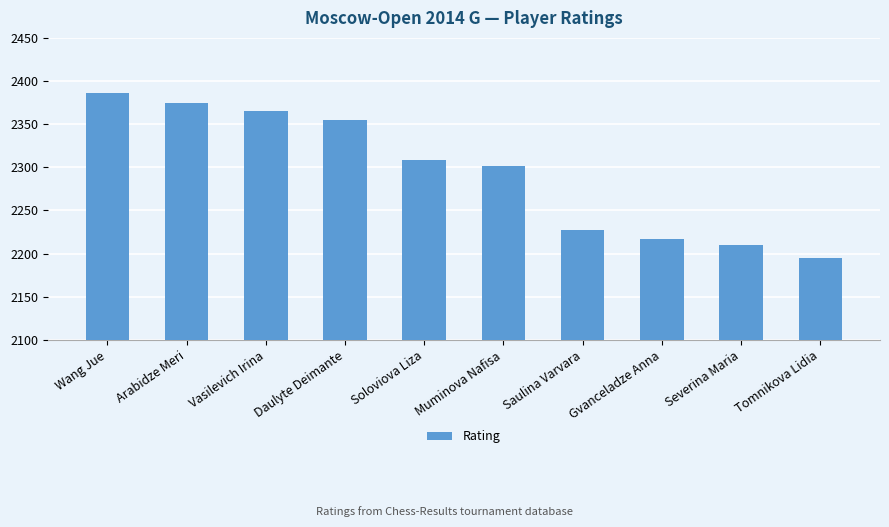

What is the sum of the values at Vasilevich Irina and Saulina Varvara?

4592